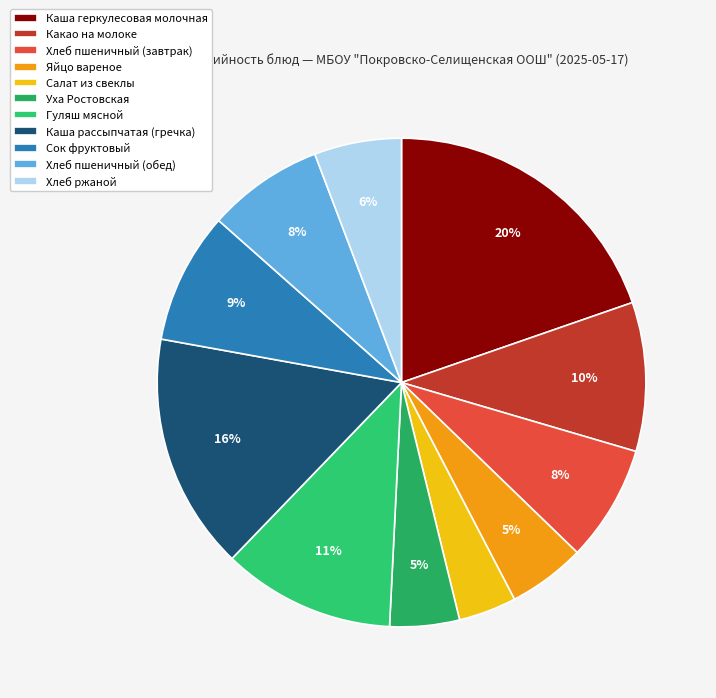

How many segments does this pie chart have?

11